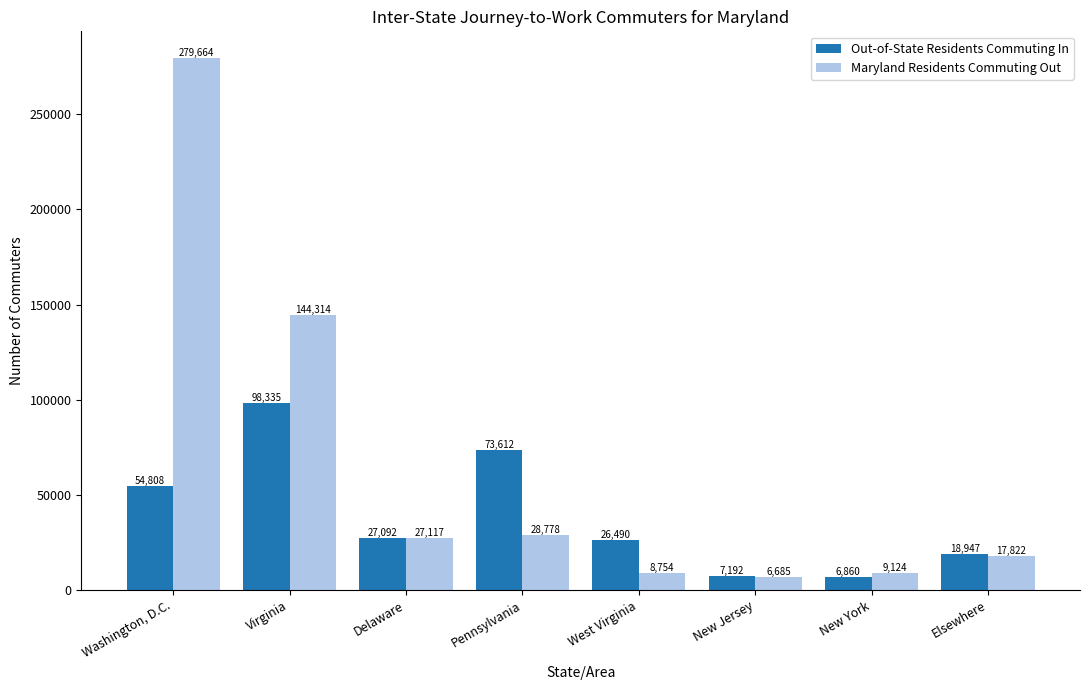

What is the difference between the Maryland Residents Commuting Out values at West Virginia and New Jersey?

2069